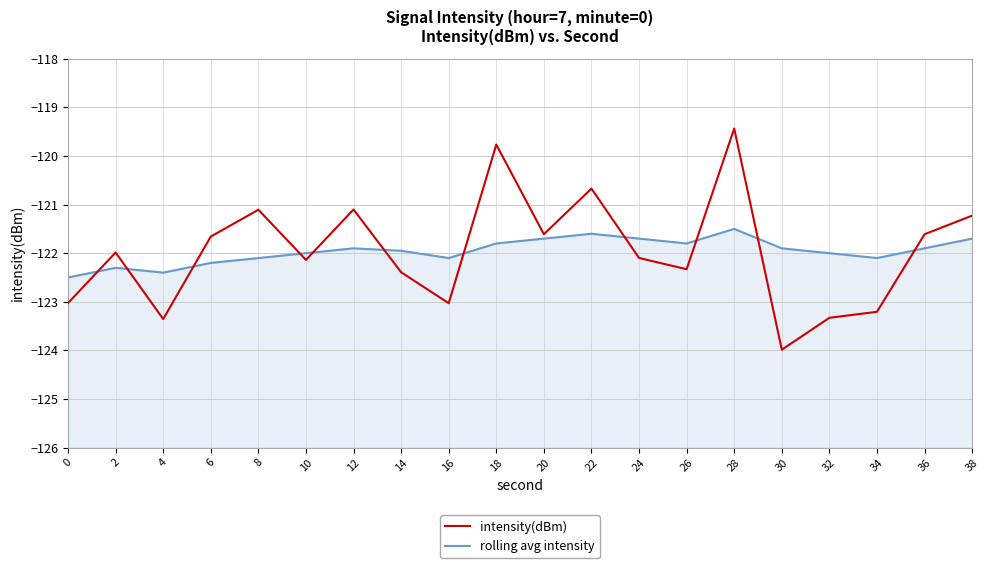

What are all the series names shown in the legend?

intensity(dBm), rolling avg intensity